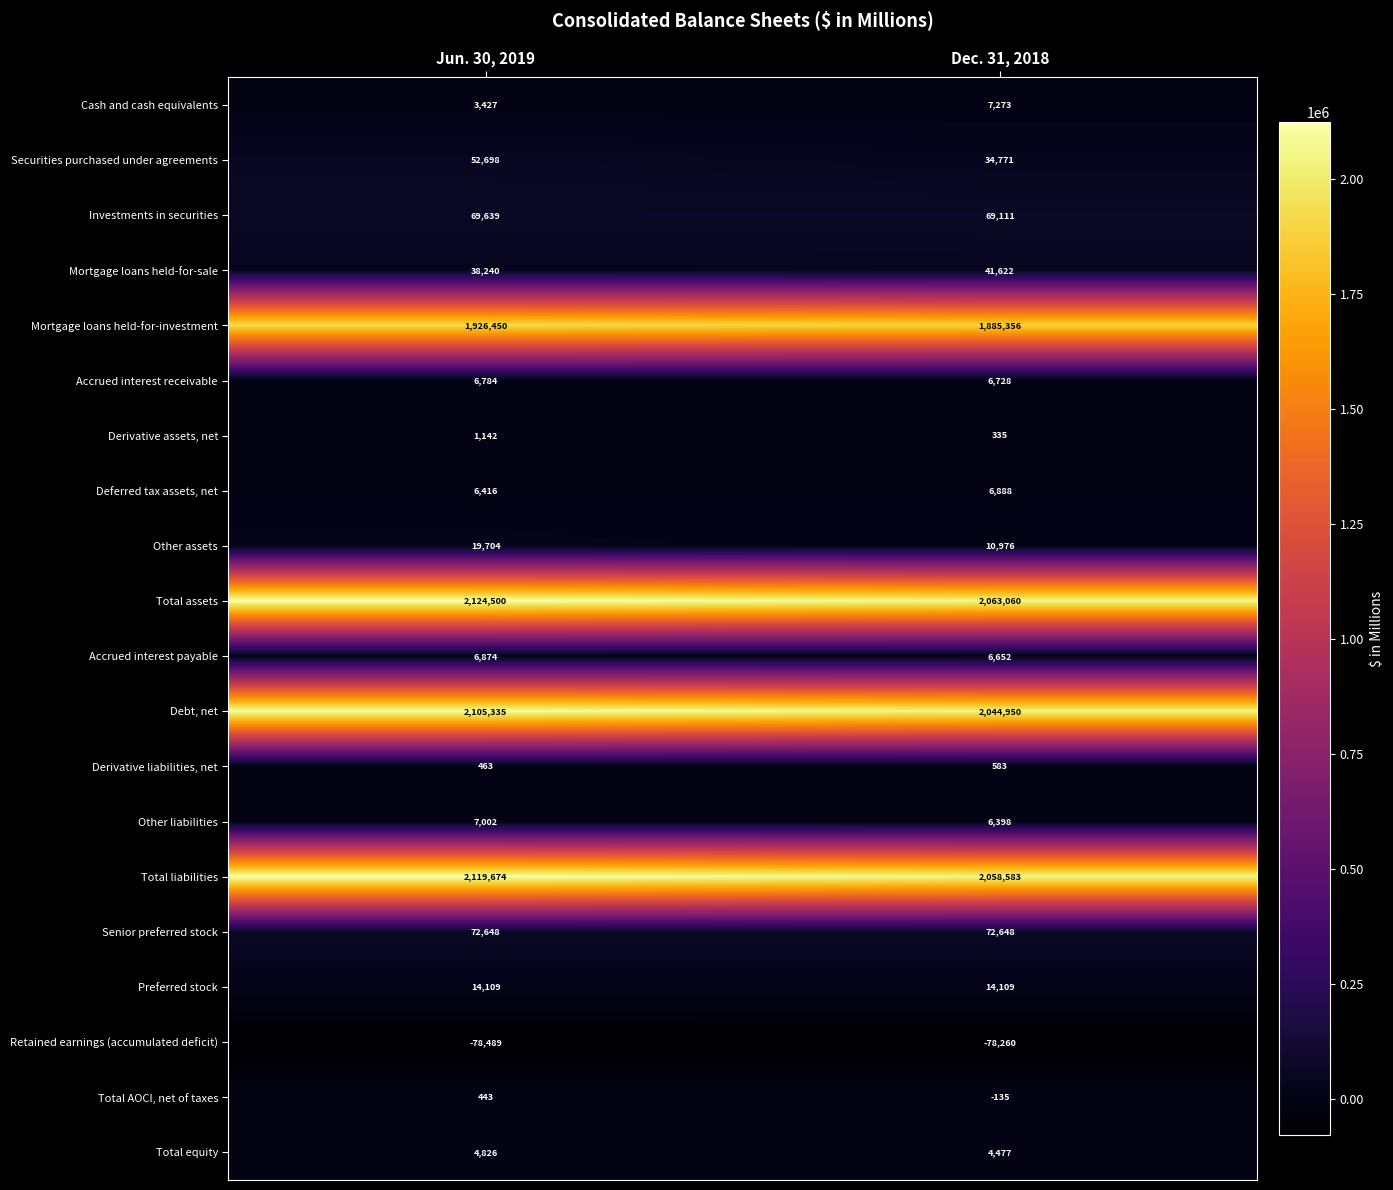

Where is Cash and cash equivalents nearest to the value 5350?

Jun. 30, 2019